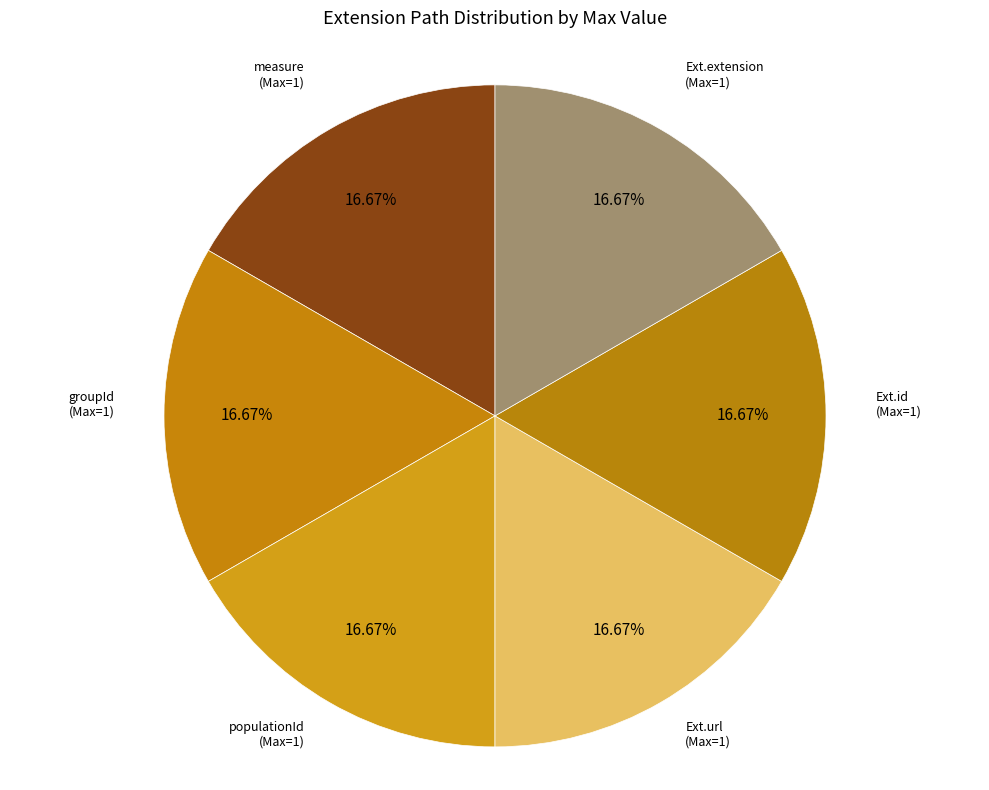

How many slices are in this pie chart?

6